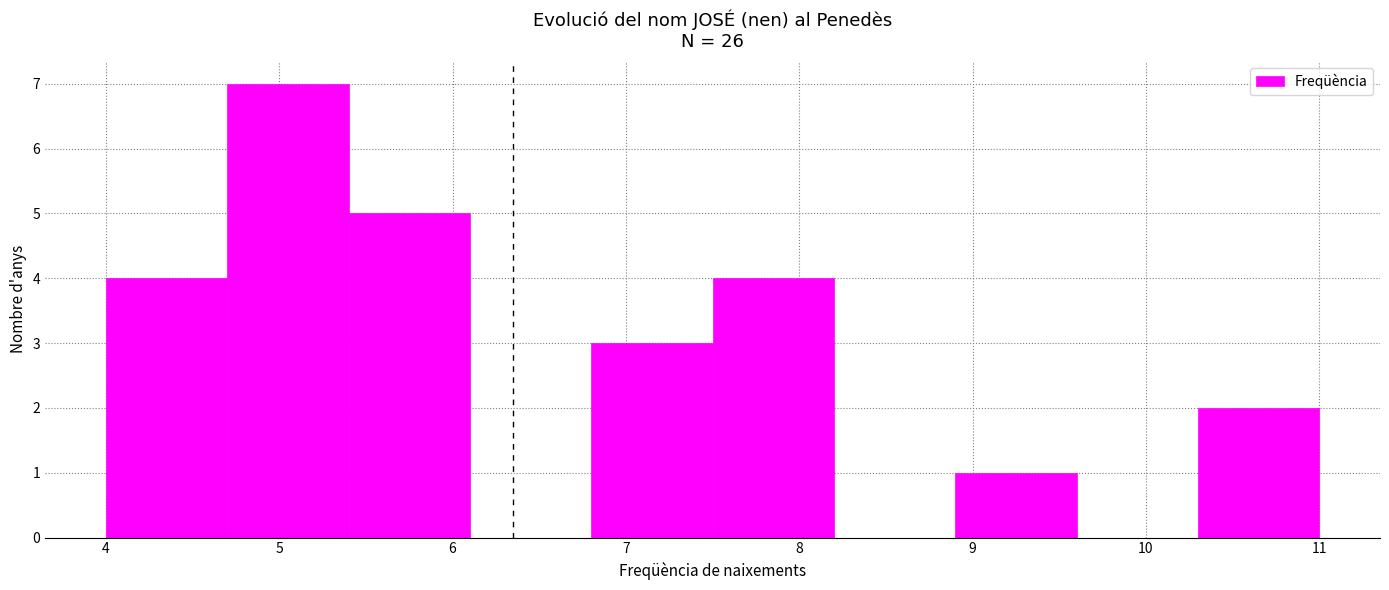

Reading left to right, transcribe this chart: for each bar, give the range it covers on the x-axis and its height. The values are not printed on the chart, so give them approximately, as read against the axis.

4.0 to 4.7: 4
4.7 to 5.4: 7
5.4 to 6.1: 5
6.1 to 6.8: 0
6.8 to 7.5: 3
7.5 to 8.2: 4
8.2 to 8.9: 0
8.9 to 9.6: 1
9.6 to 10.3: 0
10.3 to 11.0: 2